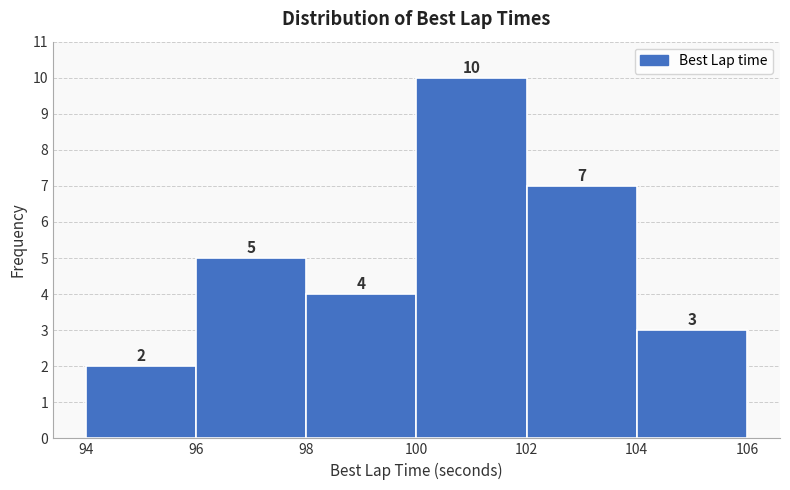

How tall is the bar that spans 100 to 102 on the x-axis?

10